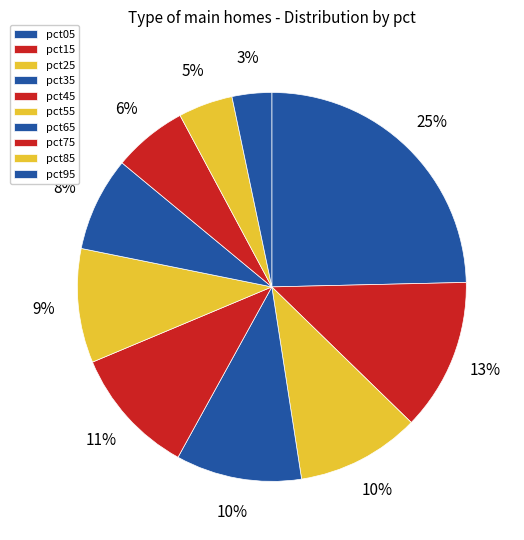

To the nearest percent, what percentage of the pie is pct45?

11%